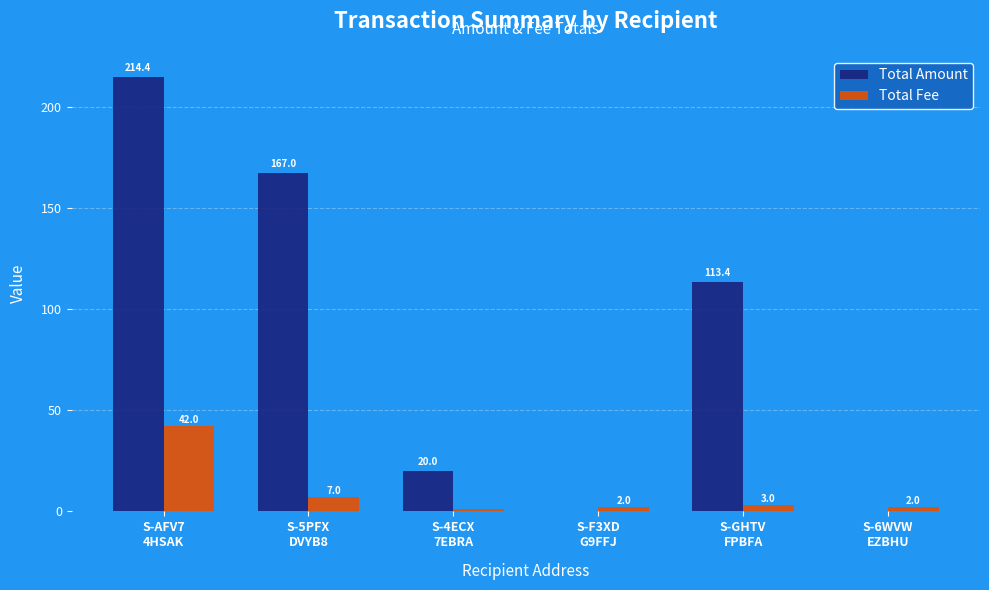

Which series has the largest total across all categories?

Total Amount